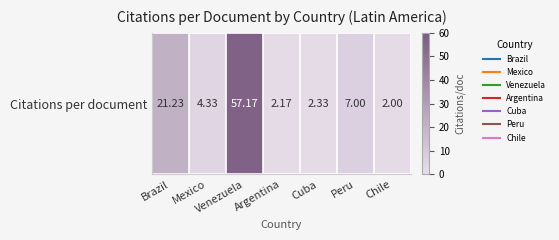

Reading left to right, what are all the values shown in this chart?

21.2	4.3	57.2	2.2	2.3	7.0	2.0